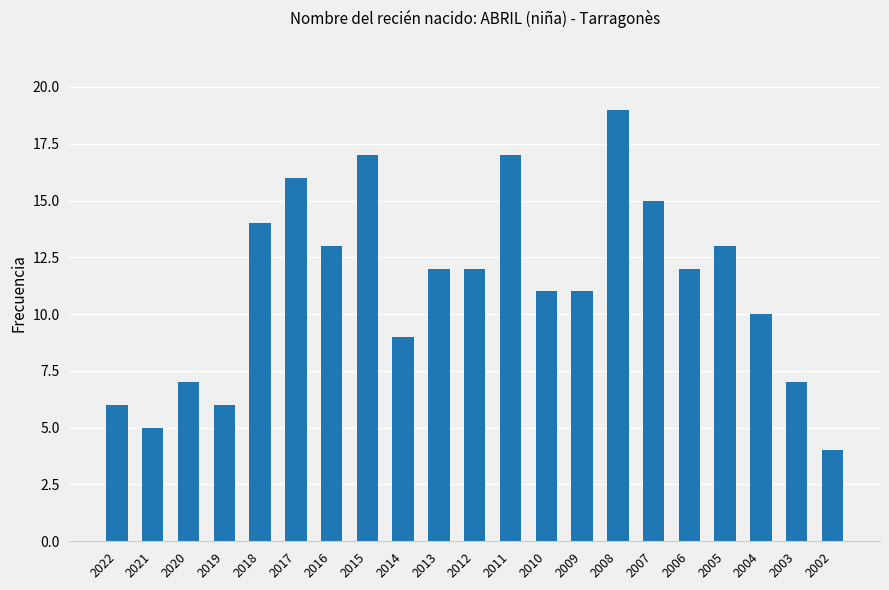

Read the value at 2005.

13